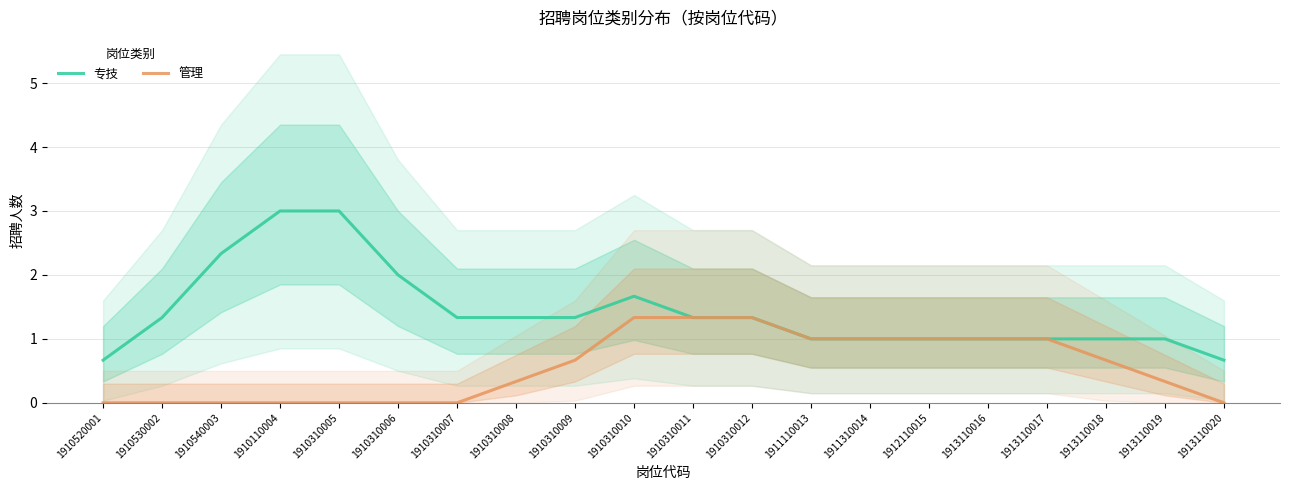

Between 1910540003 and 1910310010, which series saw the biggest shift?

管理